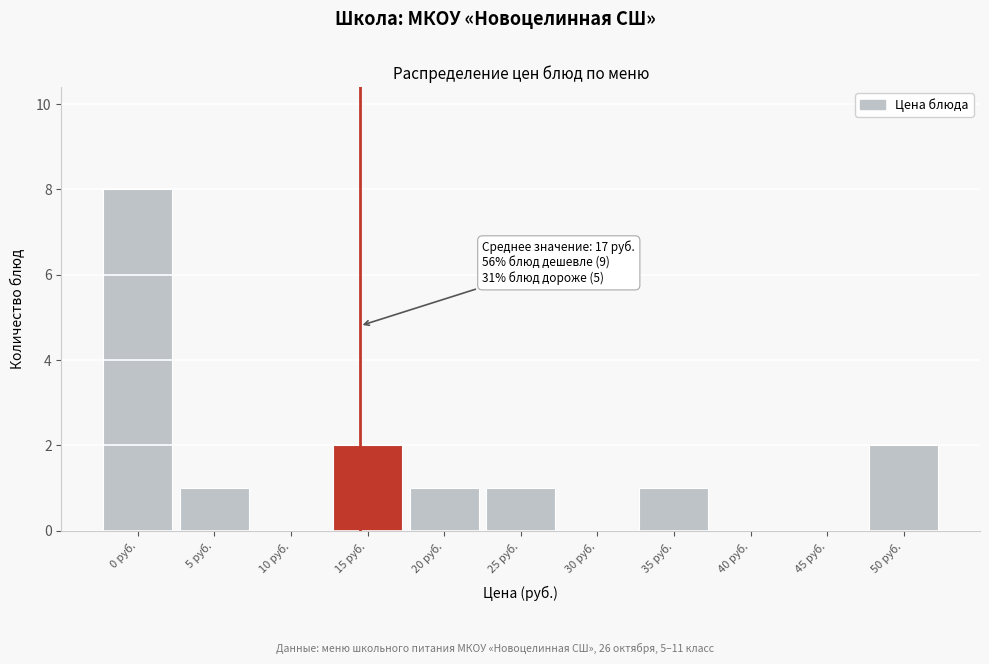

Reading right to left, extract all data points from this chart.

50 руб.=2	45 руб.=0	40 руб.=0	35 руб.=1	30 руб.=0	25 руб.=1	20 руб.=1	15 руб.=2	10 руб.=0	5 руб.=1	0 руб.=8